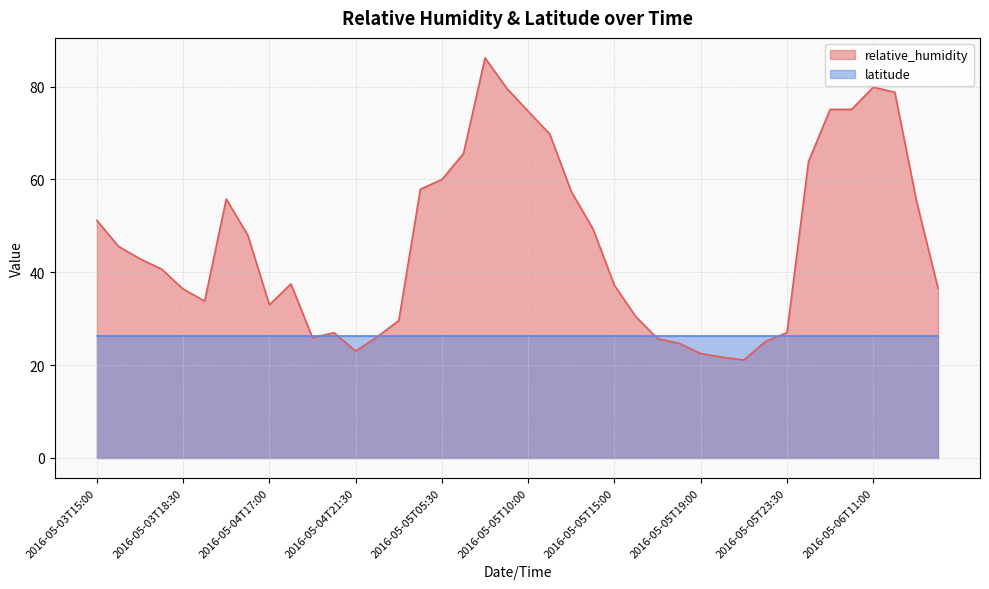

Rank the categories by value from highest to lowest.

2016-05-05T08:00, 2016-05-06T11:00, 2016-05-05T08:30, 2016-05-06T12:00, 2016-05-06T09:00, 2016-05-06T10:00, 2016-05-05T10:00, 2016-05-05T12:00, 2016-05-05T07:00, 2016-05-06T06:00, 2016-05-05T05:30, 2016-05-05T05:00, 2016-05-05T13:00, 2016-05-04T13:35, 2016-05-06T13:30, 2016-05-03T15:00, 2016-05-05T14:00, 2016-05-04T15:00, 2016-05-03T15:30, 2016-05-03T16:30, 2016-05-03T17:30, 2016-05-04T17:30, 2016-05-05T15:00, 2016-05-06T14:30, 2016-05-03T18:30, 2016-05-03T19:30, 2016-05-04T17:00, 2016-05-05T16:00, 2016-05-04T23:30, 2016-05-04T21:00, 2016-05-05T23:30, 2016-05-04T23:00, 2016-05-04T20:00, 2016-05-05T17:00, 2016-05-05T23:00, 2016-05-05T17:30, 2016-05-04T21:30, 2016-05-05T19:00, 2016-05-05T20:00, 2016-05-05T21:00